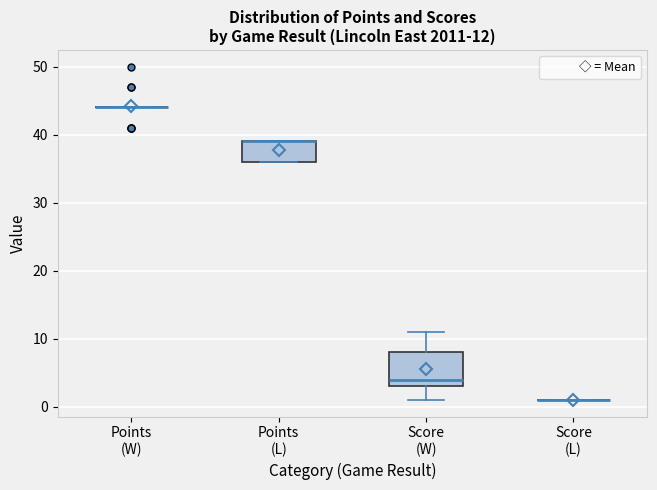

Which box is the tallest, from its lower edge to its upper edge?

Score (W)